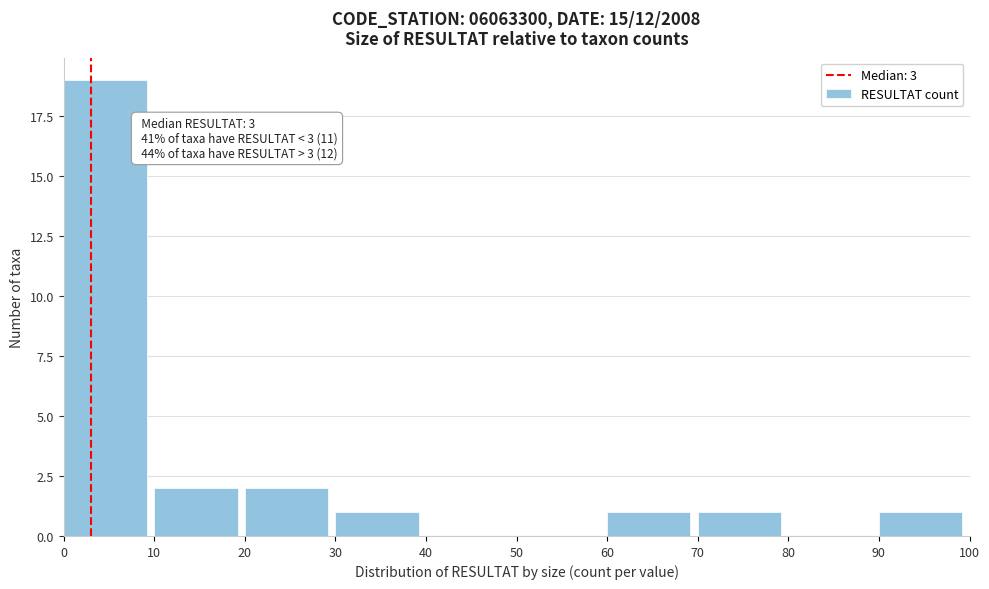

Which range on the x-axis has the tallest bar?

0 to 10